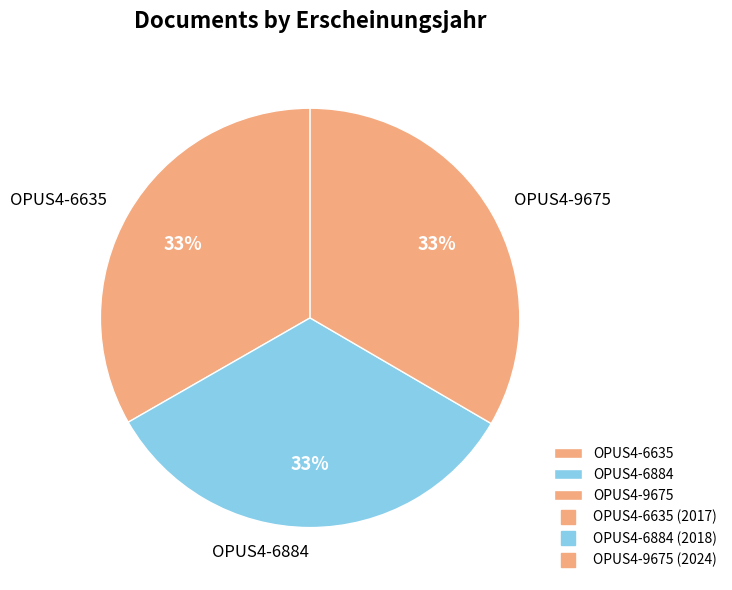

Combined, do OPUS4-6635 and OPUS4-9675 account for over 50%?

Yes